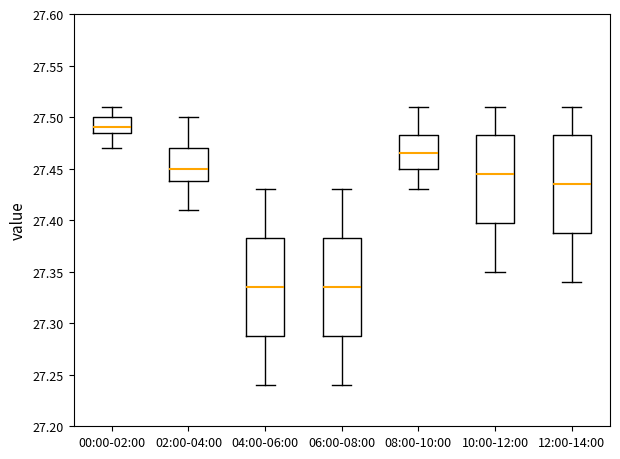

Where does the lower whisker of the box for 00:00-02:00 end on the y-axis? The values are not printed on the chart, so give them approximately, as read against the axis.

27.470